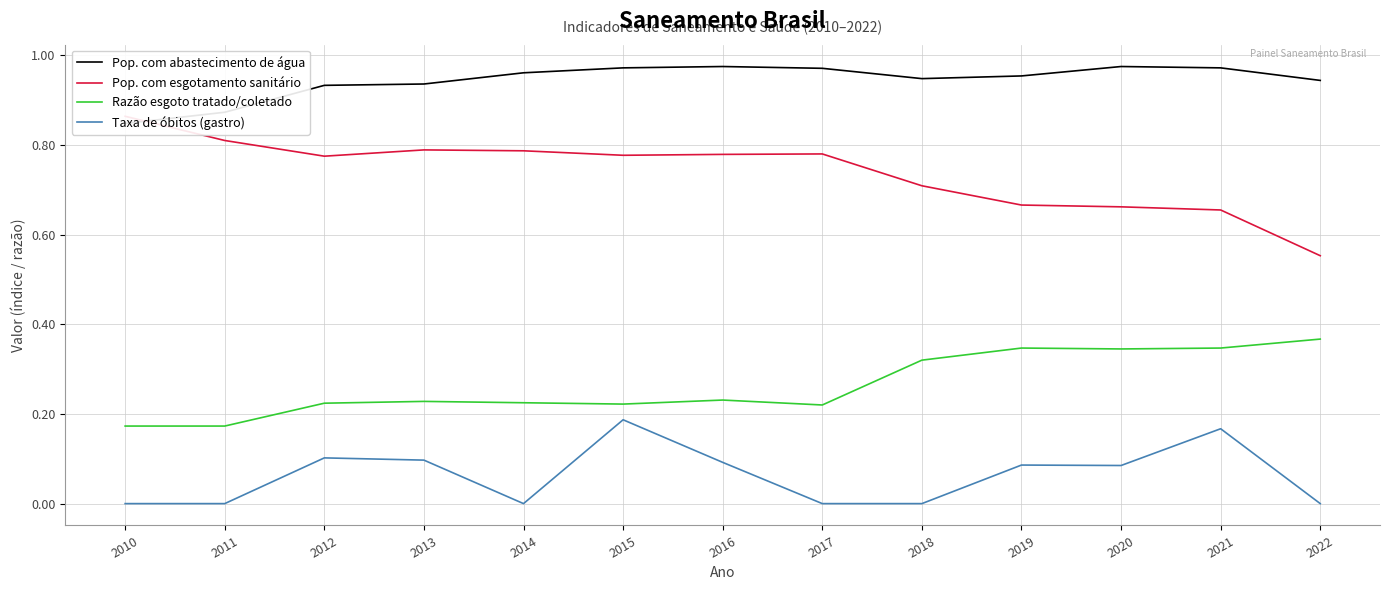

True or false: Razão esgoto tratado/coletado has a value of 0.3 at 2012.

False